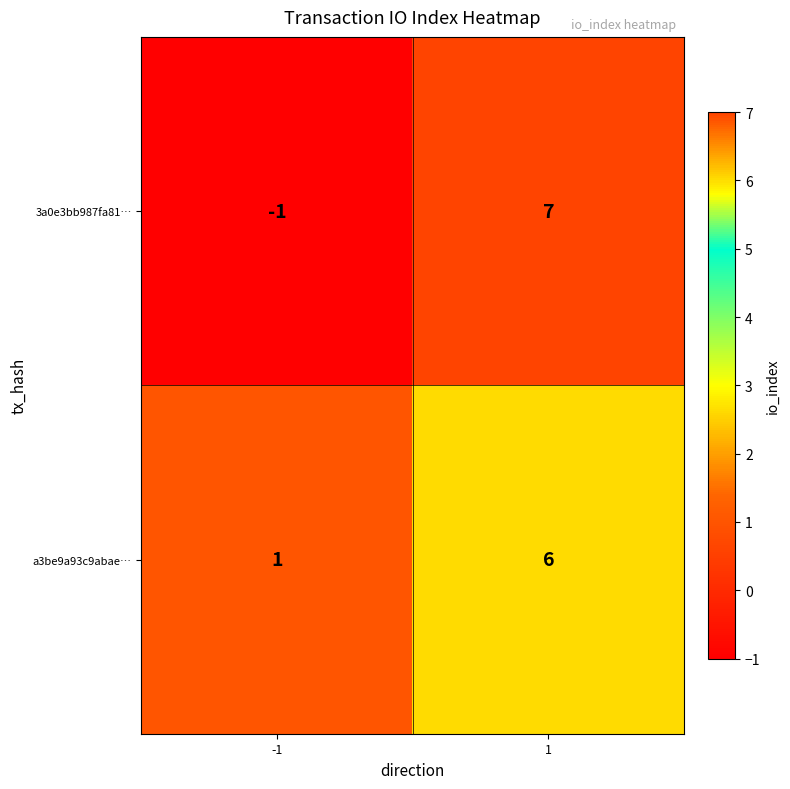

Is it true that 3a0e3bb987fa81… equals 12 at 1?

False